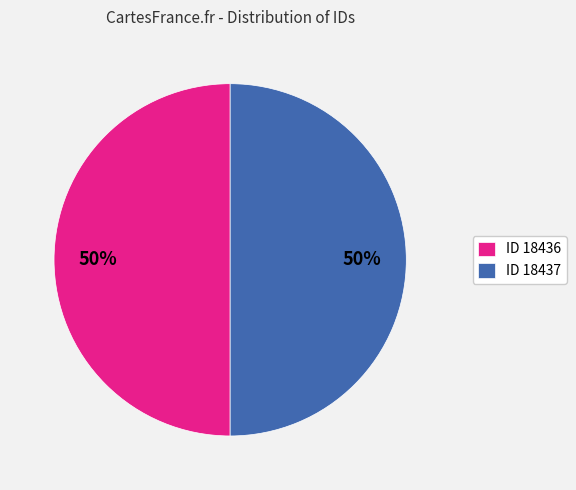

Is the sum of ID 18436 and ID 18437 greater than half?

Yes